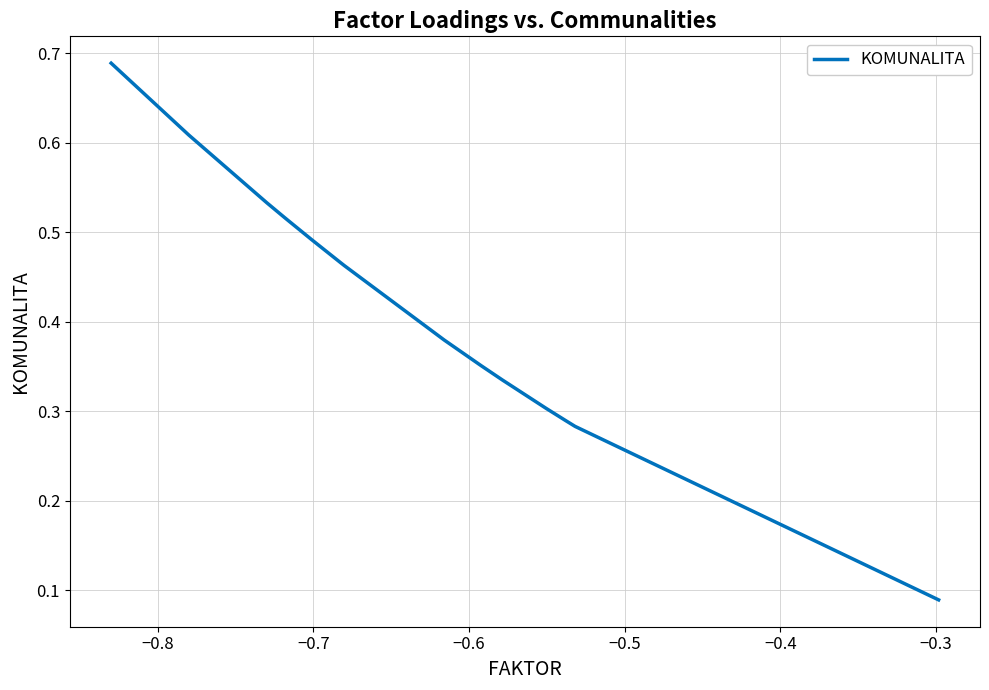

Count the values in the range 0 to 1.

15